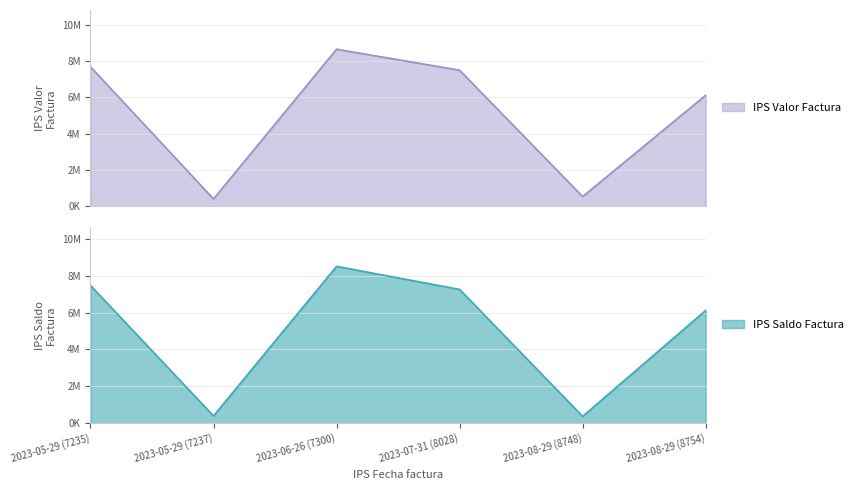

Is the value of IPS Valor Factura at 2023-08-29 (8748) greater than the value of IPS Saldo Factura at 2023-08-29 (8748)?

Yes